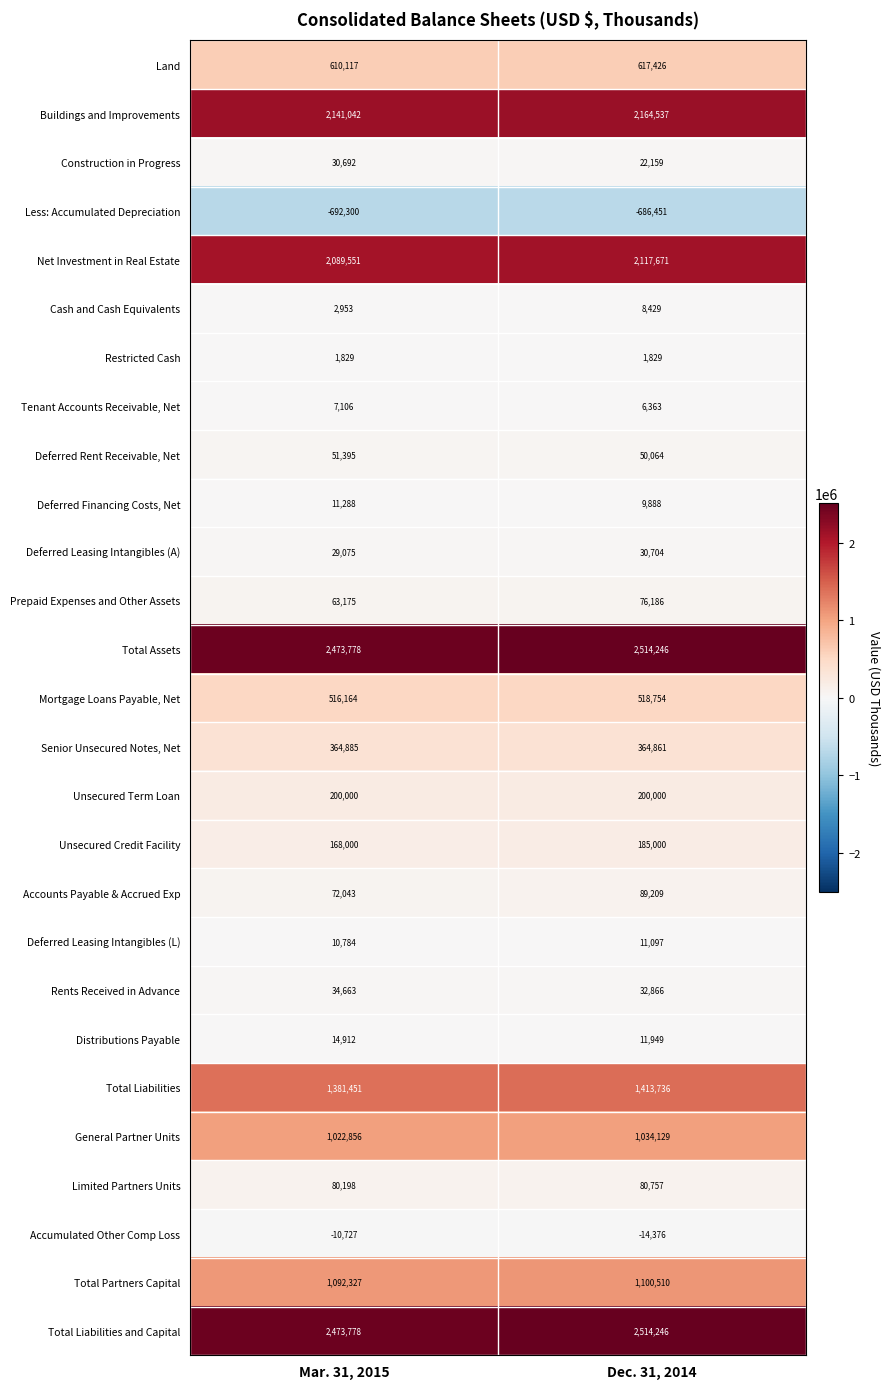

Count the number of categories in the chart.

2